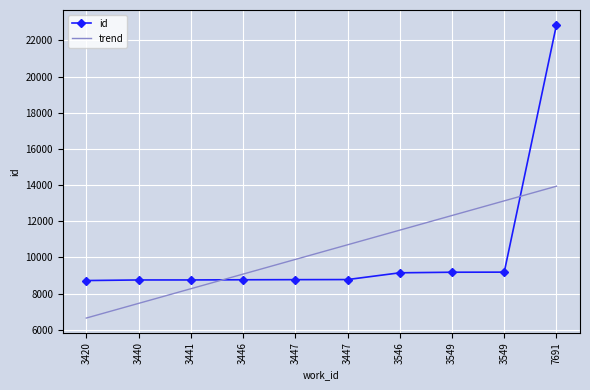

What are all the series names shown in the legend?

id, trend